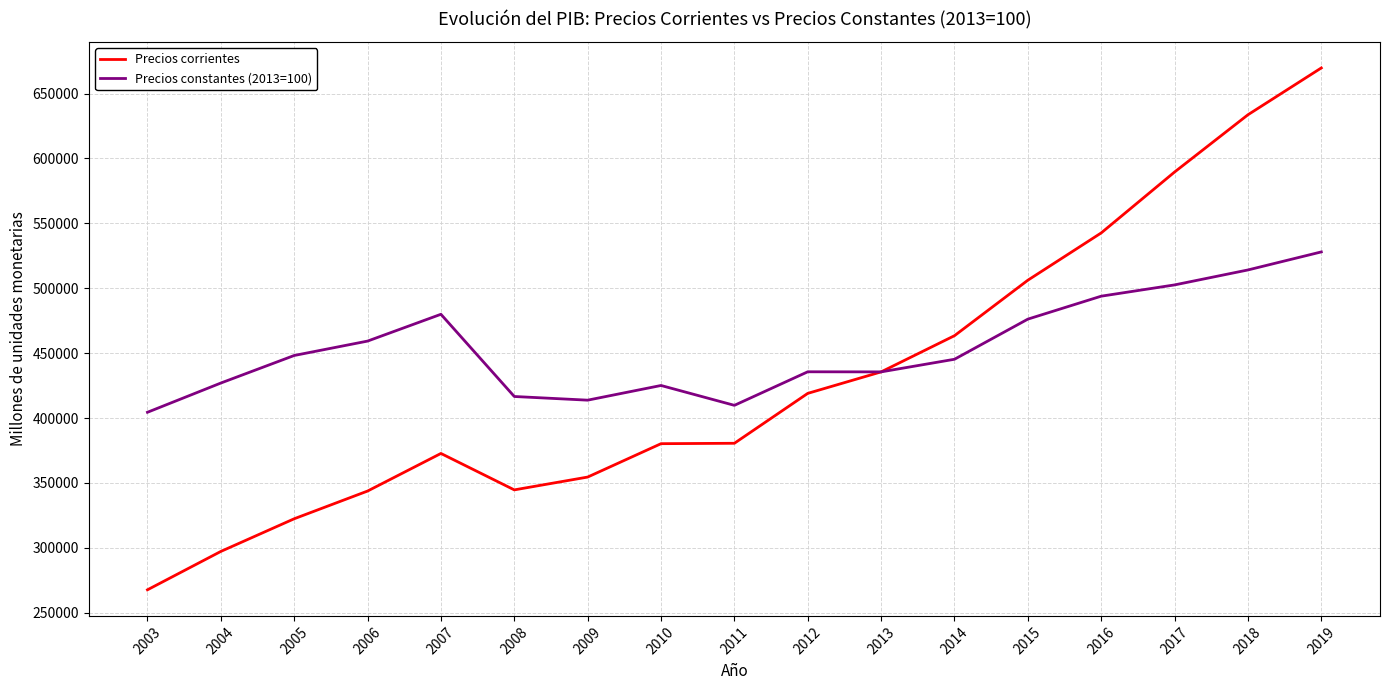

Which series has the widest spread of values?

Precios corrientes